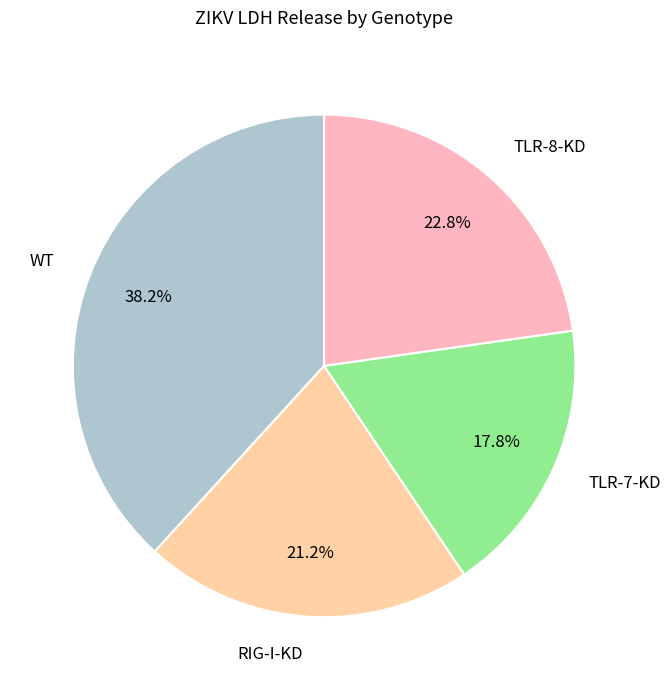

Which category has the biggest portion of the pie?

WT